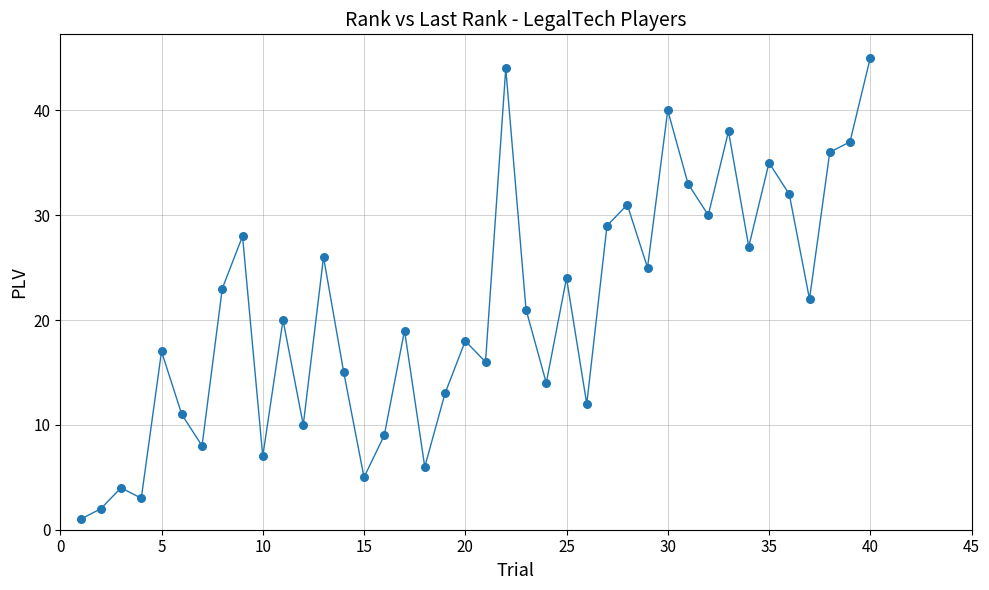

What is the range of Y values (max minus min)?

44